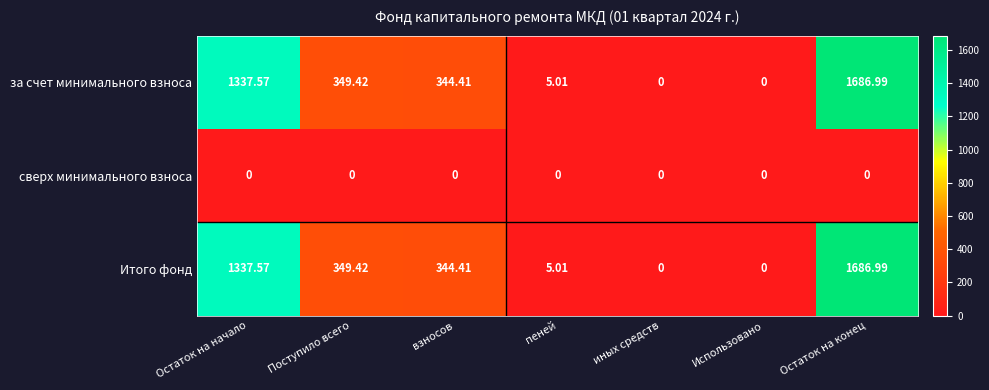

How many distinct data groups are displayed?

3